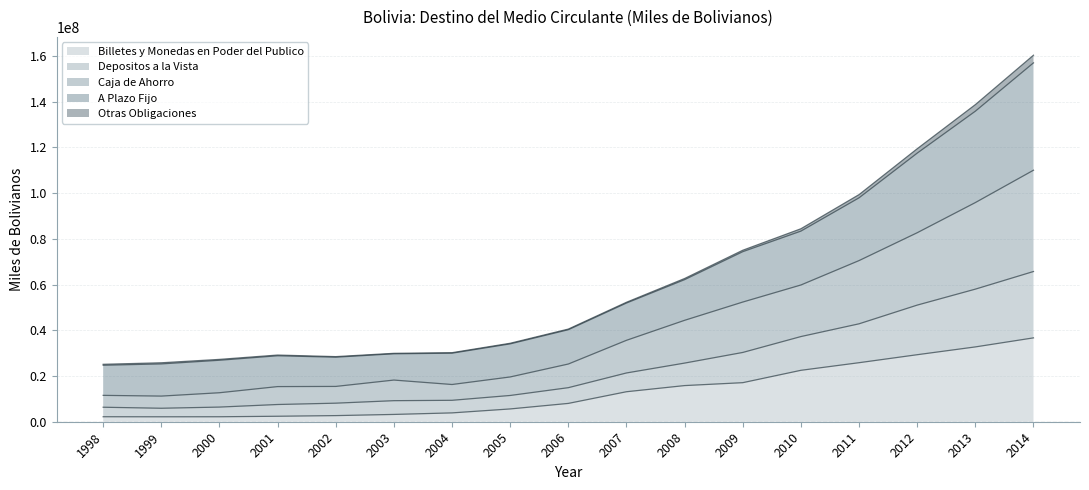

What is the value of the Caja de Ahorro point at the 6th from the left?

18218950.3